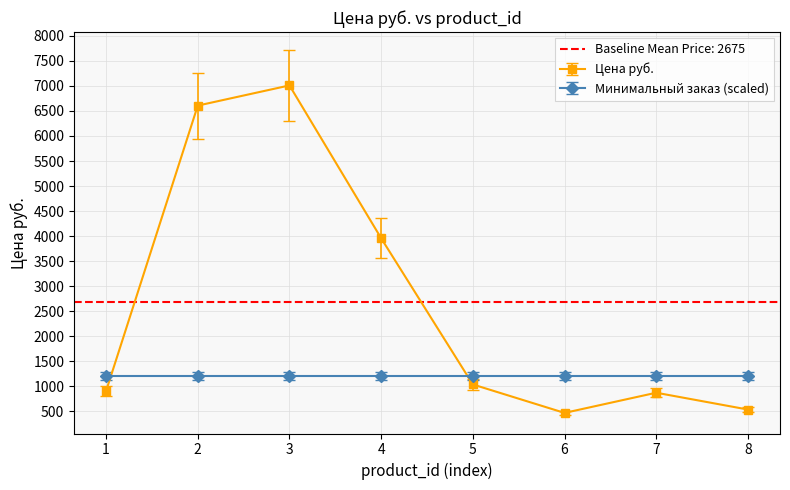

What is the average value of the Минимальный заказ series?

1